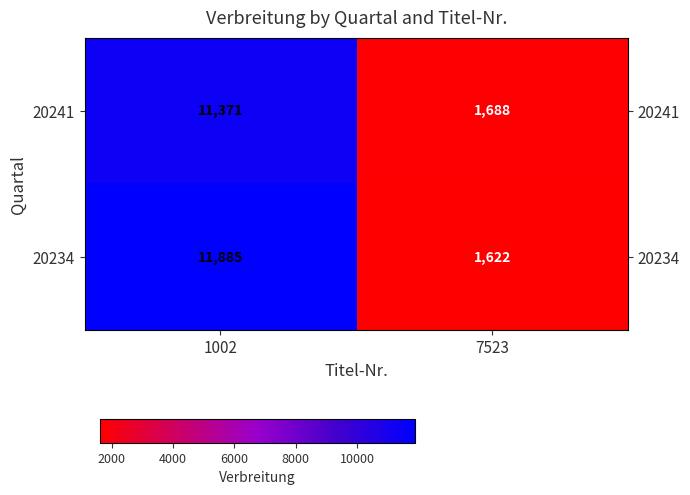

How many values in the 20241 series are below 11371?

1